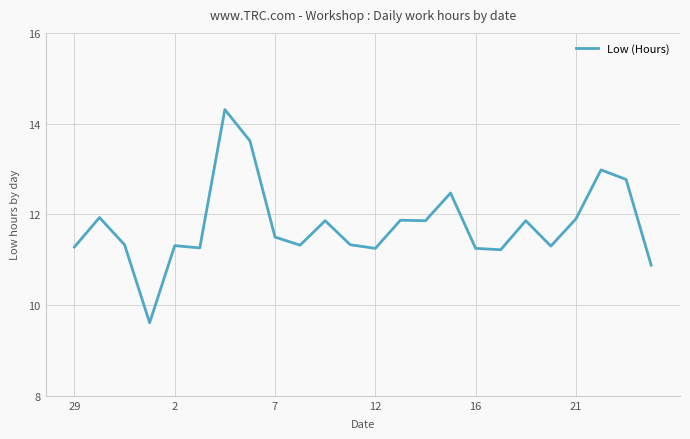

What is the minimum value shown in the chart?

9.6